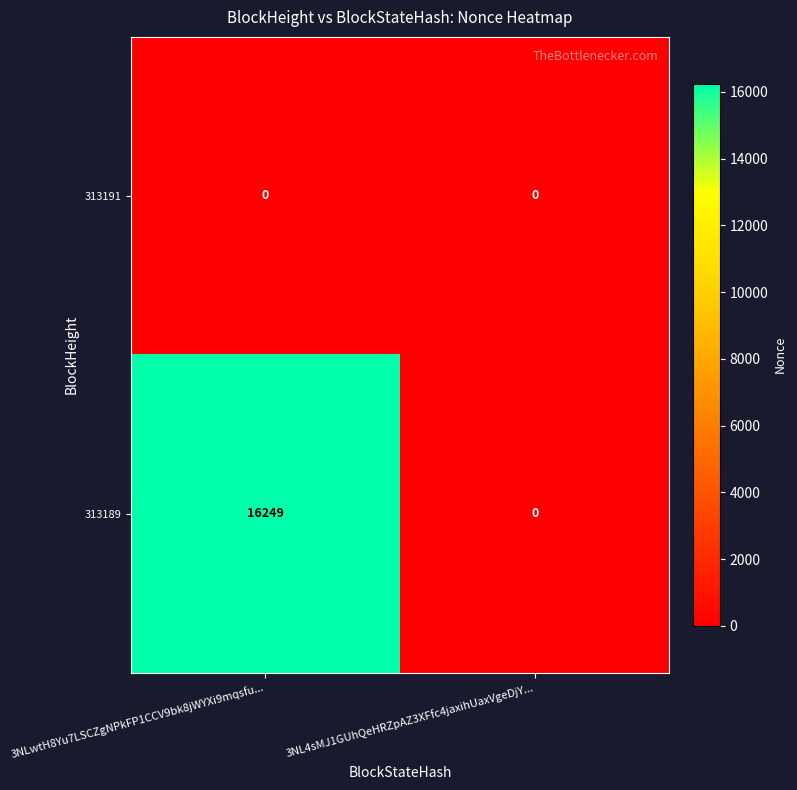

Is it true that 313189 equals 4972 at 3NL4sMJ1GUhQeHRZpAZ3XFfc4jaxihUaxVgeDjY...?

False